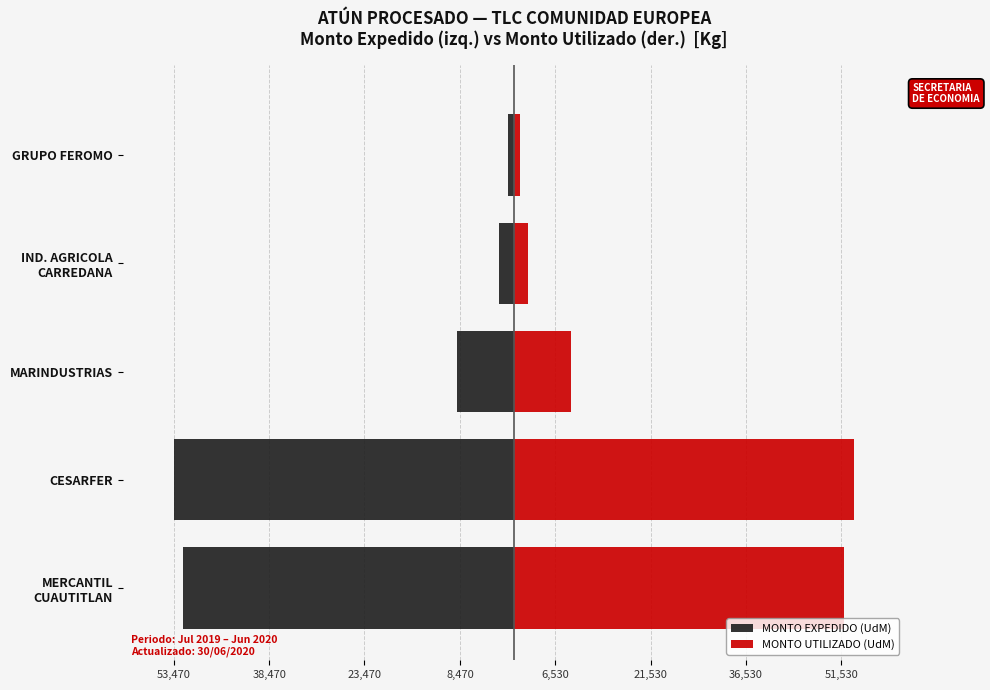

Does the chart contain any negative values?

Yes